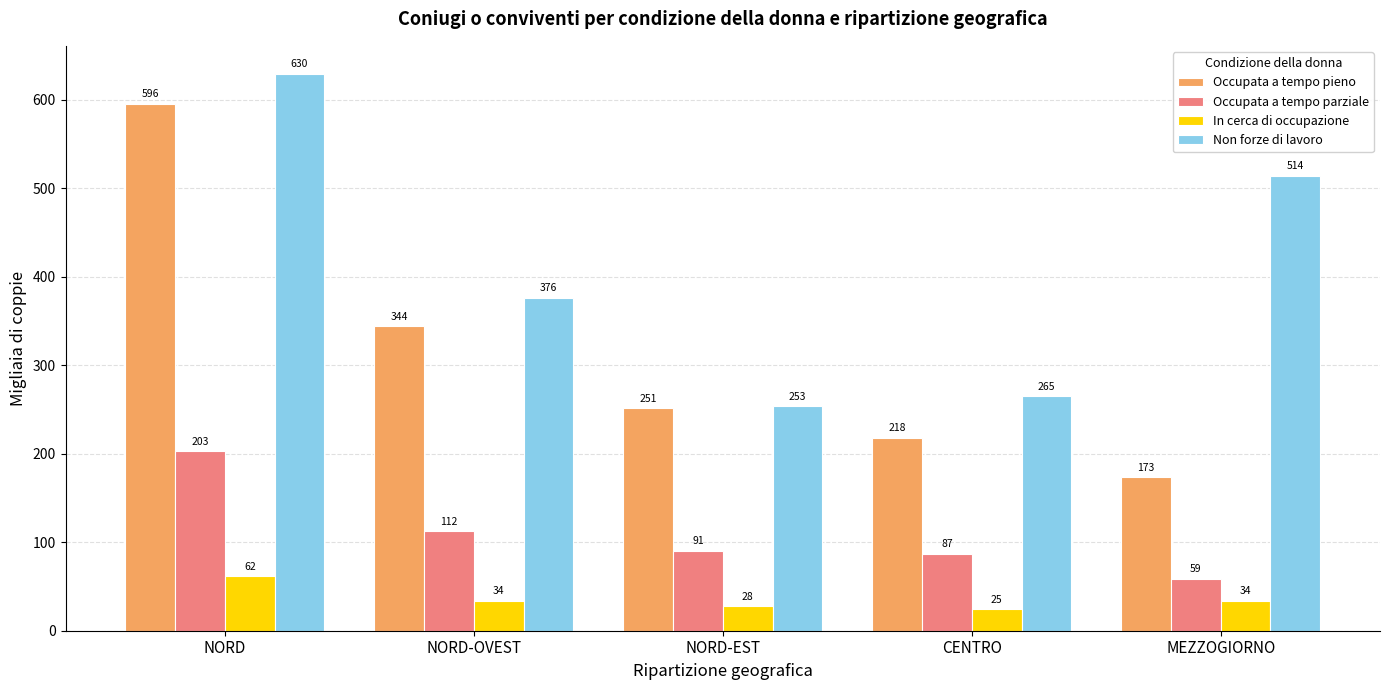

What position from the left is NORD-EST?

3